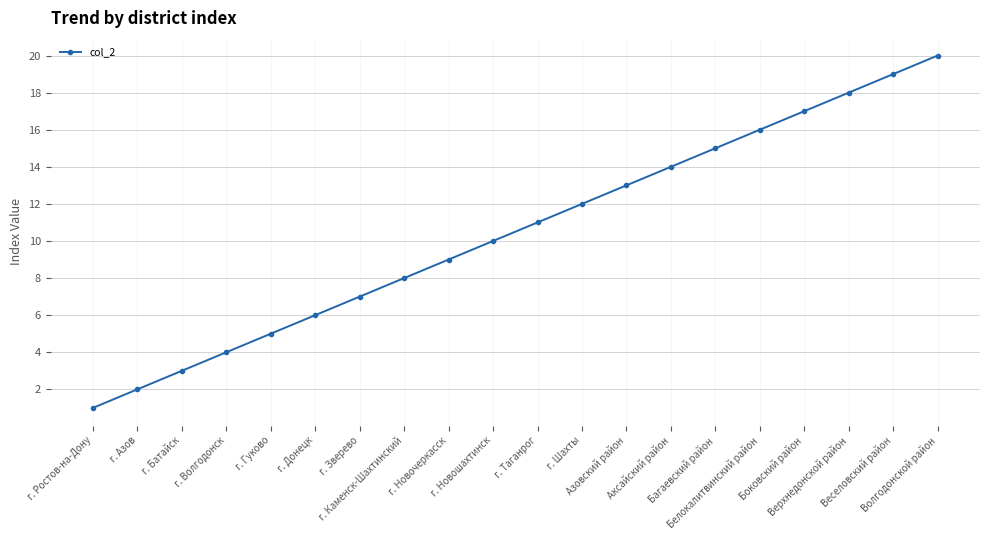

What is the difference between the maximum and minimum values?

19